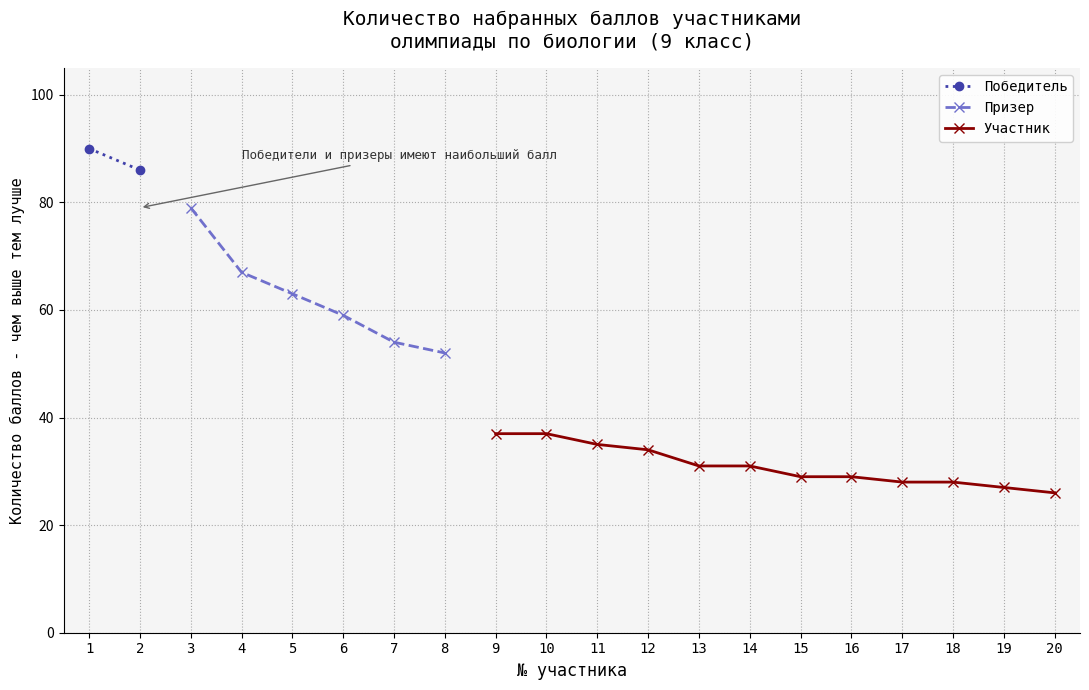

The value of Призер at 7 is 72. True or false?

False